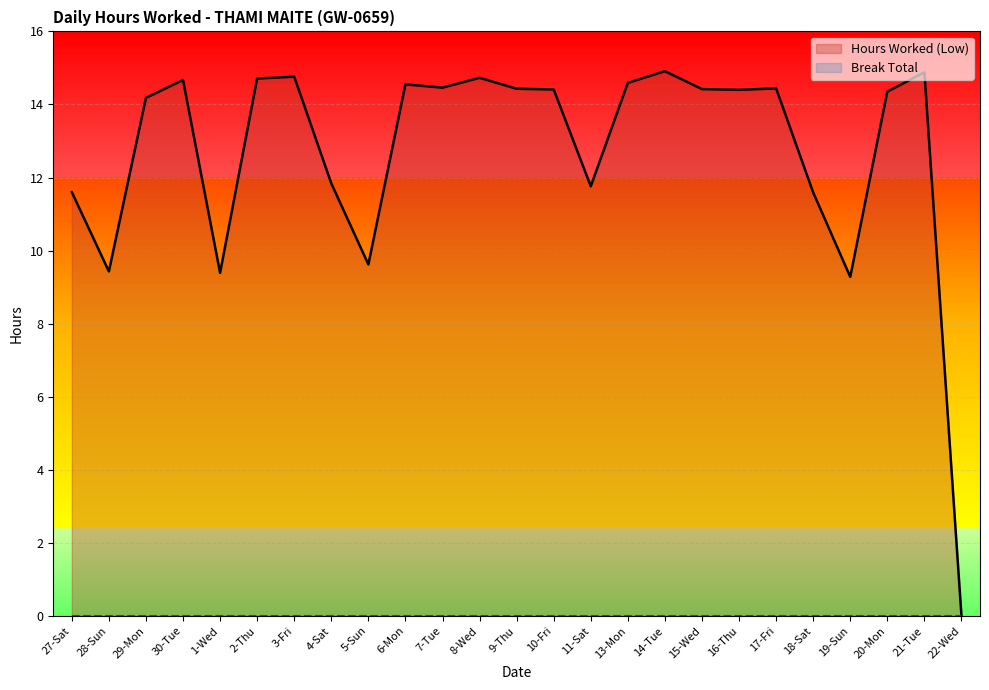

What is the sum of all values?

317.4